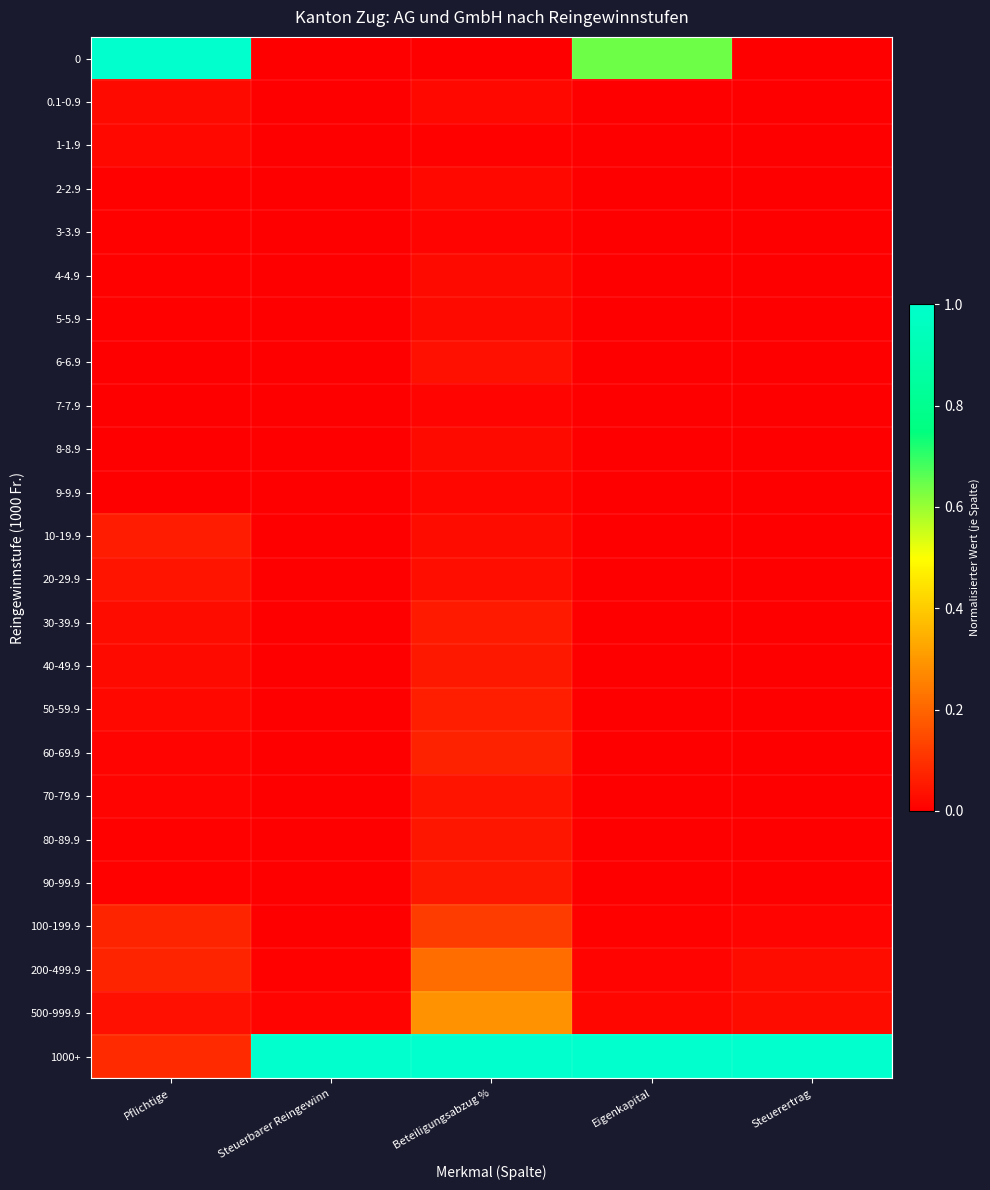

Reading right to left, extract all data points from this chart.

0: Steuerertrag=0.0	Eigenkapital=0.6	Beteiligungsabzug %=0.0	Steuerbarer Reingewinn=0.0	Pflichtige=1.0
0.1-0.9: Steuerertrag=0.0	Eigenkapital=0.0	Beteiligungsabzug %=0.0	Steuerbarer Reingewinn=0.0	Pflichtige=0.0
1-1.9: Steuerertrag=0.0	Eigenkapital=0.0	Beteiligungsabzug %=0.0	Steuerbarer Reingewinn=0.0	Pflichtige=0.0
2-2.9: Steuerertrag=0.0	Eigenkapital=0.0	Beteiligungsabzug %=0.0	Steuerbarer Reingewinn=0.0	Pflichtige=0.0
3-3.9: Steuerertrag=0.0	Eigenkapital=0.0	Beteiligungsabzug %=0.0	Steuerbarer Reingewinn=0.0	Pflichtige=0.0
4-4.9: Steuerertrag=0.0	Eigenkapital=0.0	Beteiligungsabzug %=0.0	Steuerbarer Reingewinn=0.0	Pflichtige=0.0
5-5.9: Steuerertrag=0.0	Eigenkapital=0.0	Beteiligungsabzug %=0.0	Steuerbarer Reingewinn=0.0	Pflichtige=0.0
6-6.9: Steuerertrag=0.0	Eigenkapital=0.0	Beteiligungsabzug %=0.0	Steuerbarer Reingewinn=0.0	Pflichtige=0.0
7-7.9: Steuerertrag=0.0	Eigenkapital=0.0	Beteiligungsabzug %=0.0	Steuerbarer Reingewinn=0.0	Pflichtige=0.0
8-8.9: Steuerertrag=0.0	Eigenkapital=0.0	Beteiligungsabzug %=0.0	Steuerbarer Reingewinn=0.0	Pflichtige=0.0
9-9.9: Steuerertrag=0.0	Eigenkapital=0.0	Beteiligungsabzug %=0.0	Steuerbarer Reingewinn=0.0	Pflichtige=0.0
10-19.9: Steuerertrag=0.0	Eigenkapital=0.0	Beteiligungsabzug %=0.0	Steuerbarer Reingewinn=0.0	Pflichtige=0.1
20-29.9: Steuerertrag=0.0	Eigenkapital=0.0	Beteiligungsabzug %=0.0	Steuerbarer Reingewinn=0.0	Pflichtige=0.0
30-39.9: Steuerertrag=0.0	Eigenkapital=0.0	Beteiligungsabzug %=0.1	Steuerbarer Reingewinn=0.0	Pflichtige=0.0
40-49.9: Steuerertrag=0.0	Eigenkapital=0.0	Beteiligungsabzug %=0.0	Steuerbarer Reingewinn=0.0	Pflichtige=0.0
50-59.9: Steuerertrag=0.0	Eigenkapital=0.0	Beteiligungsabzug %=0.1	Steuerbarer Reingewinn=0.0	Pflichtige=0.0
60-69.9: Steuerertrag=0.0	Eigenkapital=0.0	Beteiligungsabzug %=0.1	Steuerbarer Reingewinn=0.0	Pflichtige=0.0
70-79.9: Steuerertrag=0.0	Eigenkapital=0.0	Beteiligungsabzug %=0.0	Steuerbarer Reingewinn=0.0	Pflichtige=0.0
80-89.9: Steuerertrag=0.0	Eigenkapital=0.0	Beteiligungsabzug %=0.0	Steuerbarer Reingewinn=0.0	Pflichtige=0.0
90-99.9: Steuerertrag=0.0	Eigenkapital=0.0	Beteiligungsabzug %=0.0	Steuerbarer Reingewinn=0.0	Pflichtige=0.0
100-199.9: Steuerertrag=0.0	Eigenkapital=0.0	Beteiligungsabzug %=0.1	Steuerbarer Reingewinn=0.0	Pflichtige=0.1
200-499.9: Steuerertrag=0.0	Eigenkapital=0.0	Beteiligungsabzug %=0.2	Steuerbarer Reingewinn=0.0	Pflichtige=0.1
500-999.9: Steuerertrag=0.0	Eigenkapital=0.0	Beteiligungsabzug %=0.3	Steuerbarer Reingewinn=0.0	Pflichtige=0.0
1000+: Steuerertrag=1.0	Eigenkapital=1.0	Beteiligungsabzug %=1.0	Steuerbarer Reingewinn=1.0	Pflichtige=0.1